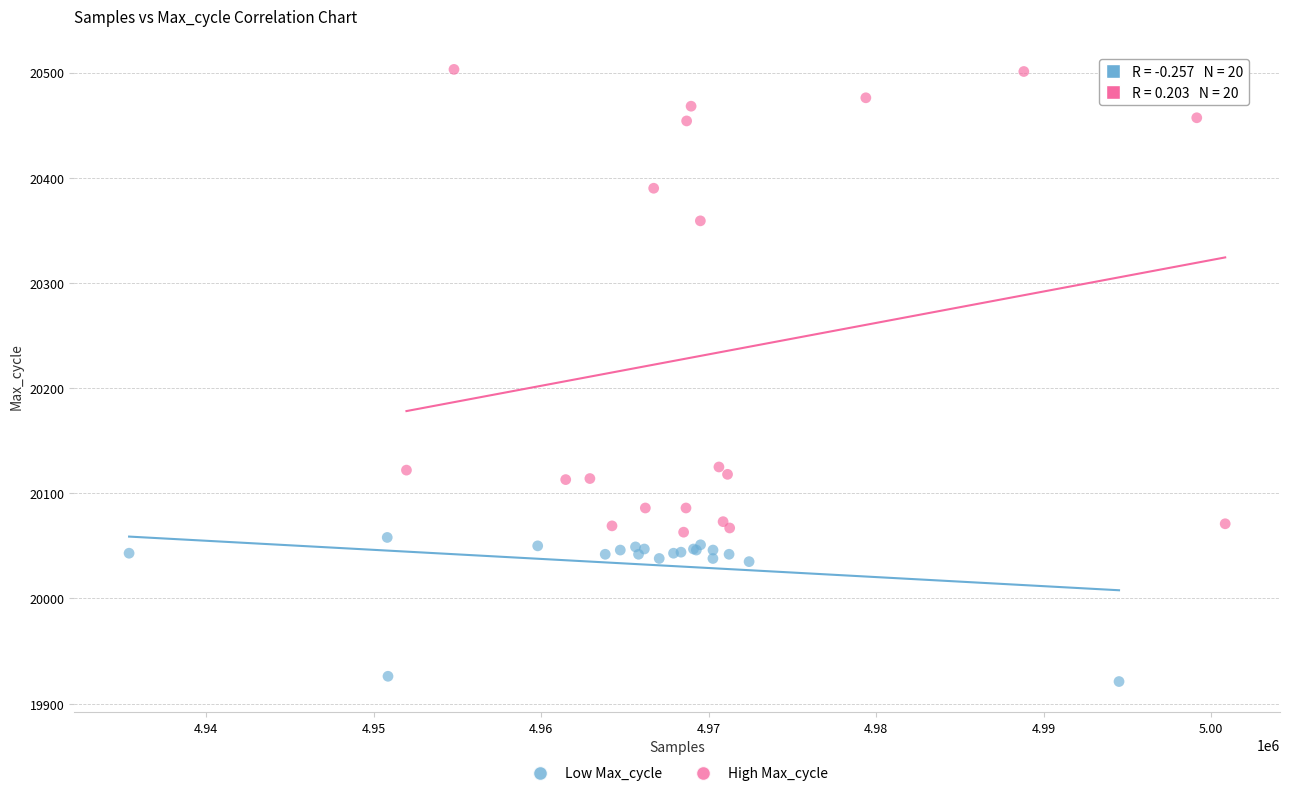

Which series has the largest Y range (max minus min)?

High Max_cycle